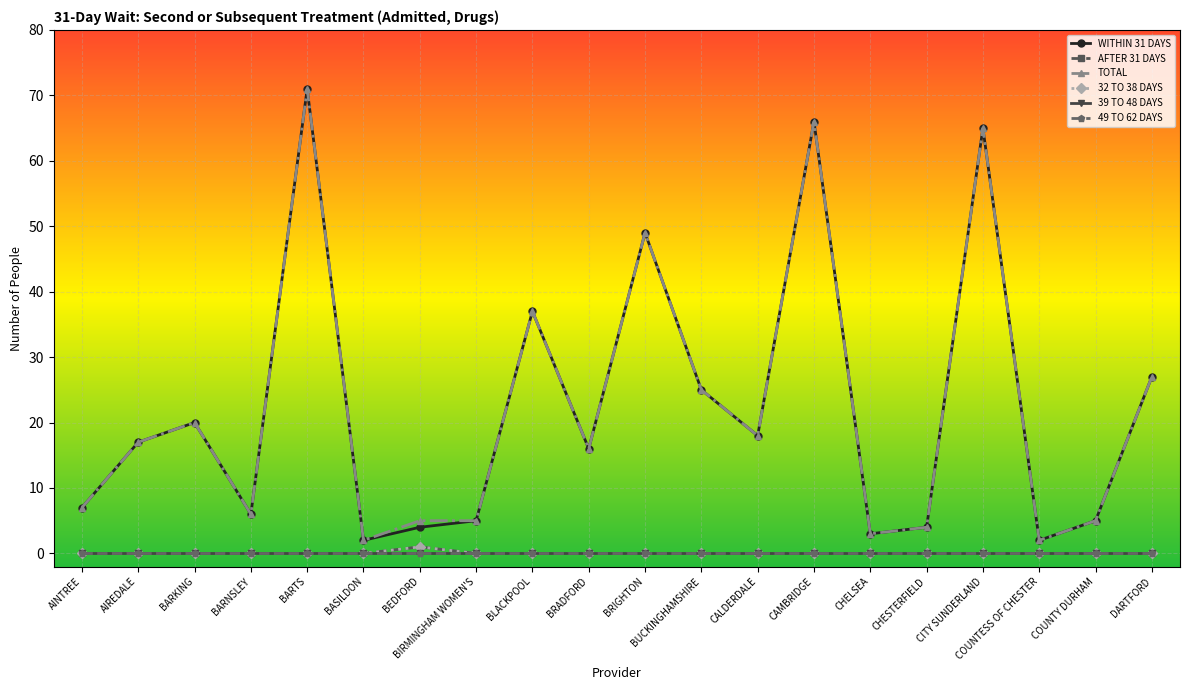

Is this an area chart (filled region under the line)?

No